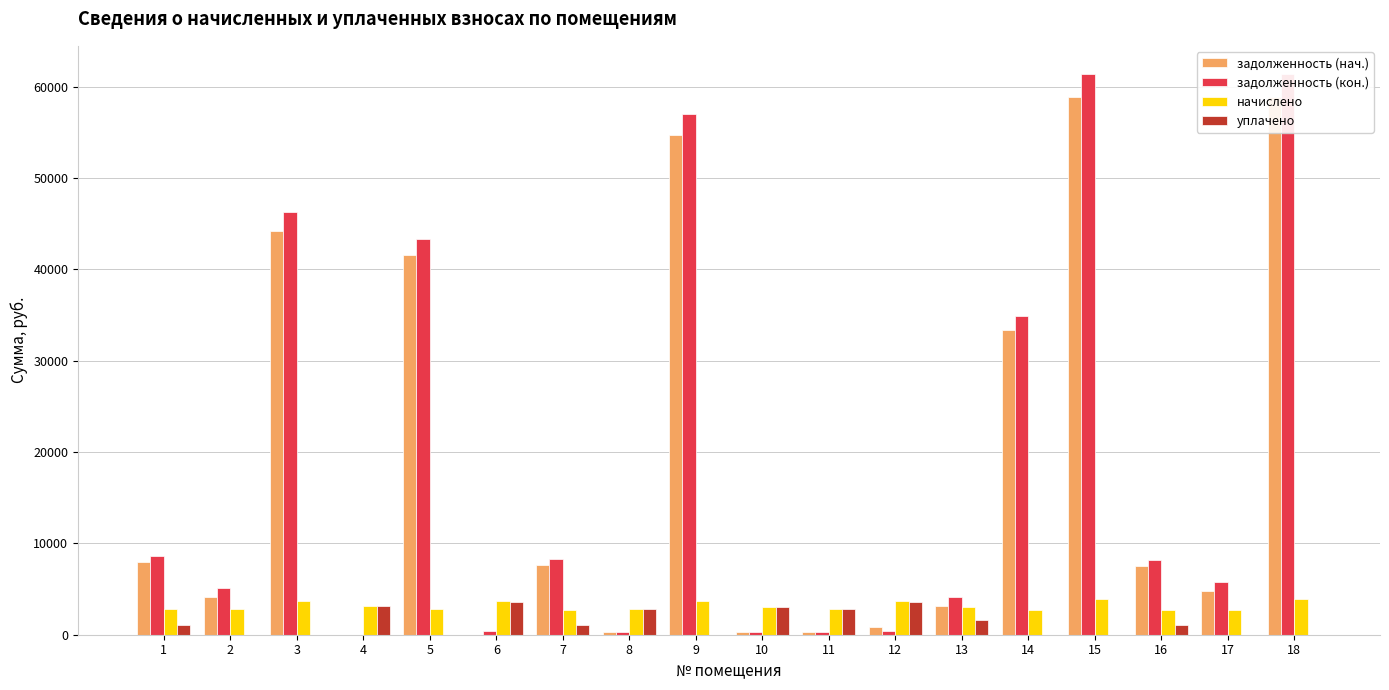

Is it true that задолженность (нач.) equals 3107.8 at 13?

True